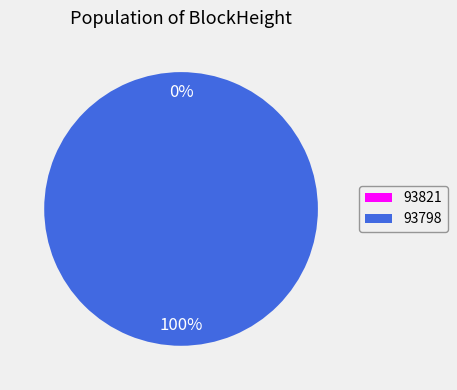

Is it true that 93821 is 0% of the pie?

True